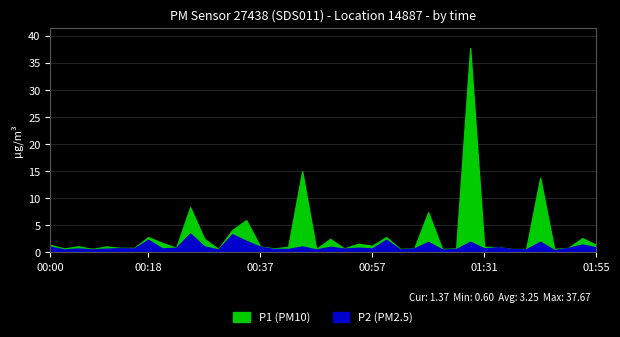

The value of P2 at 00:23 is 0.8. True or false?

True